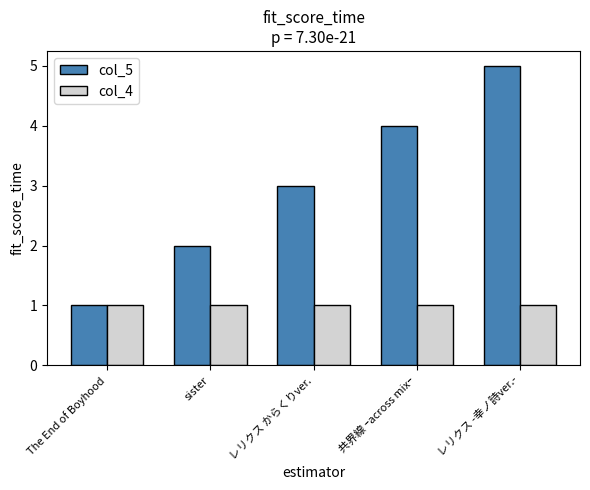

Rank the series by their maximum value, from lowest to highest.

col_4, col_5